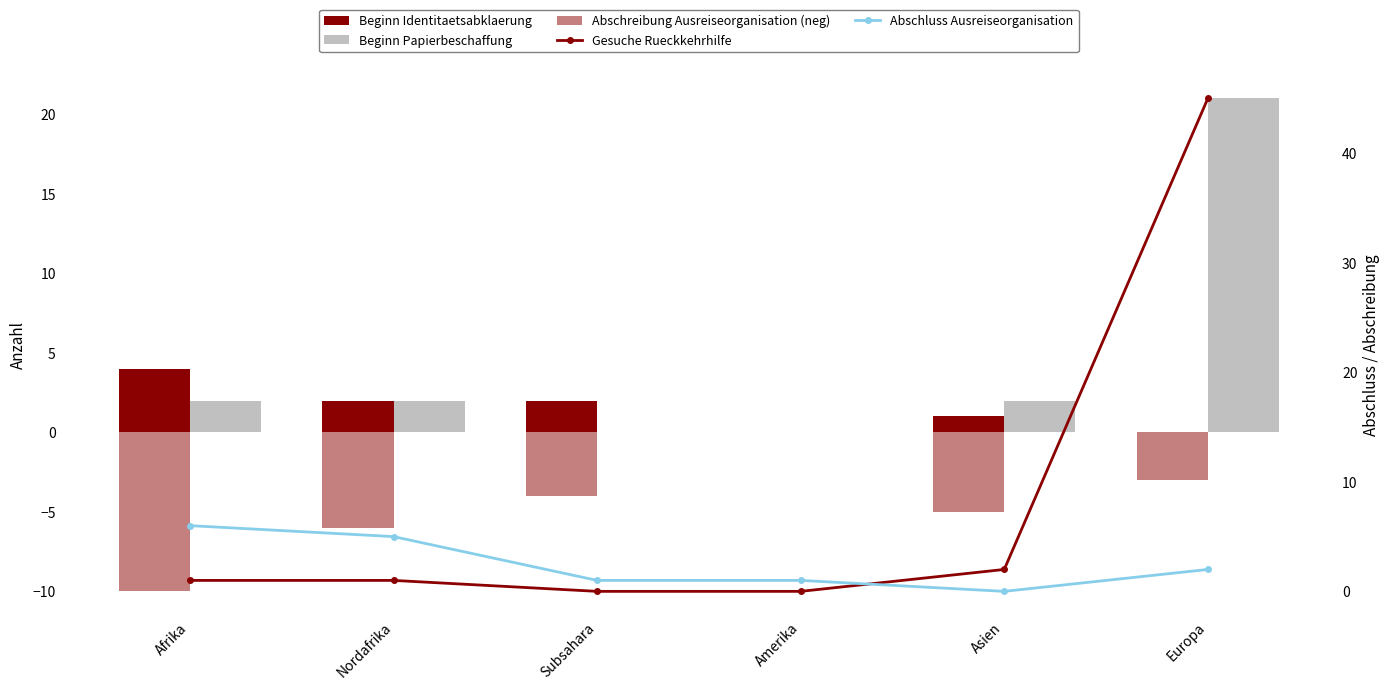

How many data points in Gesuche Rueckkehrhilfe are less than 1?

2